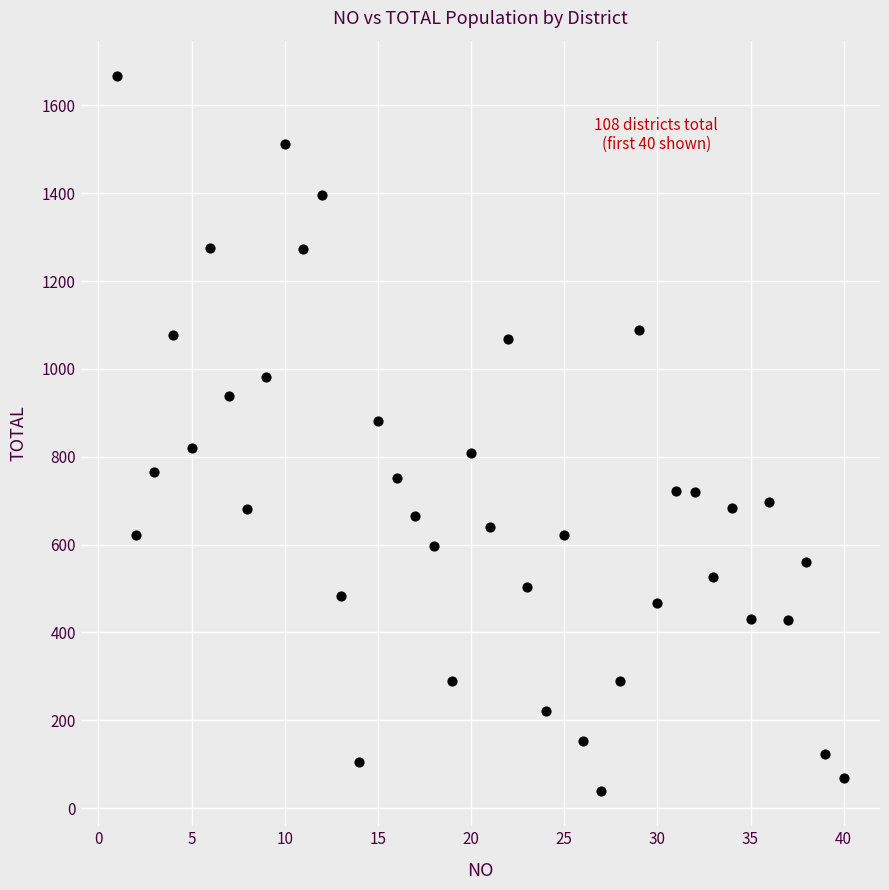

What is the range of X values (max minus min)?

39